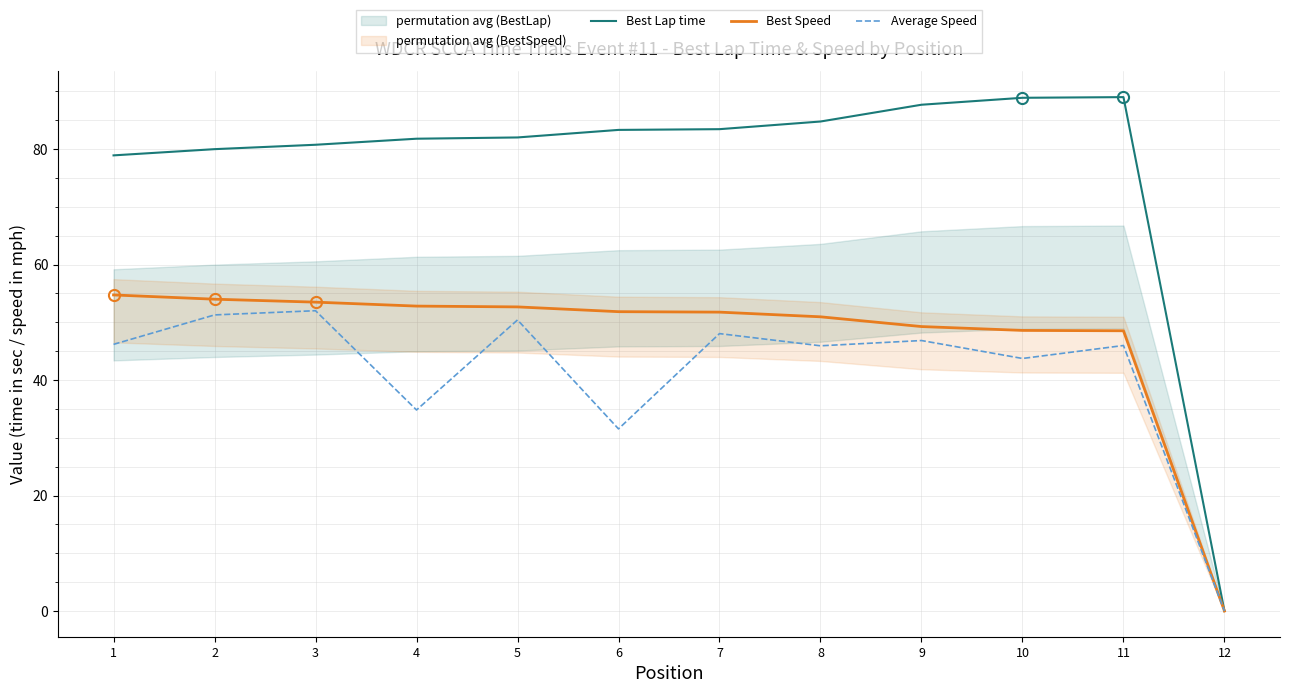

Reading left to right, list all the values displayed in this chart.

Best Lap time: 78.9	80.0	80.8	81.8	82.0	83.3	83.5	84.8	87.7	88.9	89.0	0.0
Best Speed: 54.7	54.0	53.5	52.8	52.7	51.8	51.8	51.0	49.3	48.6	48.5	0.0
Average Speed: 46.2	51.3	52.0	34.8	50.4	31.5	48.0	45.9	46.8	43.7	46.0	0.0